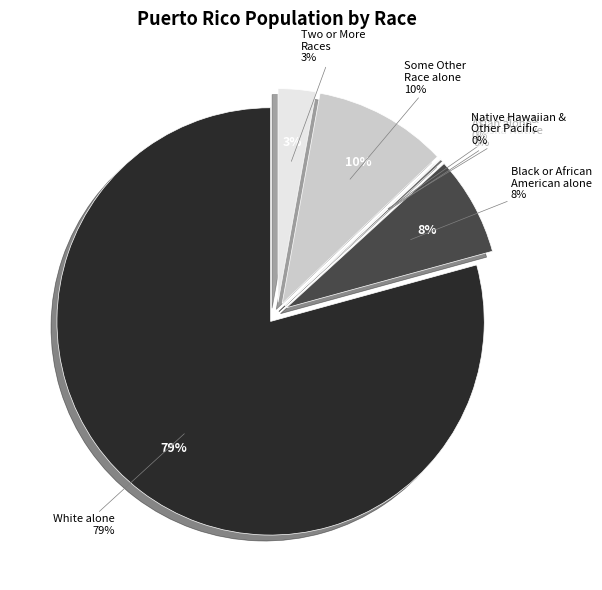

True or false: American Indian and Alaska Native accounts for 0% of the total.

True